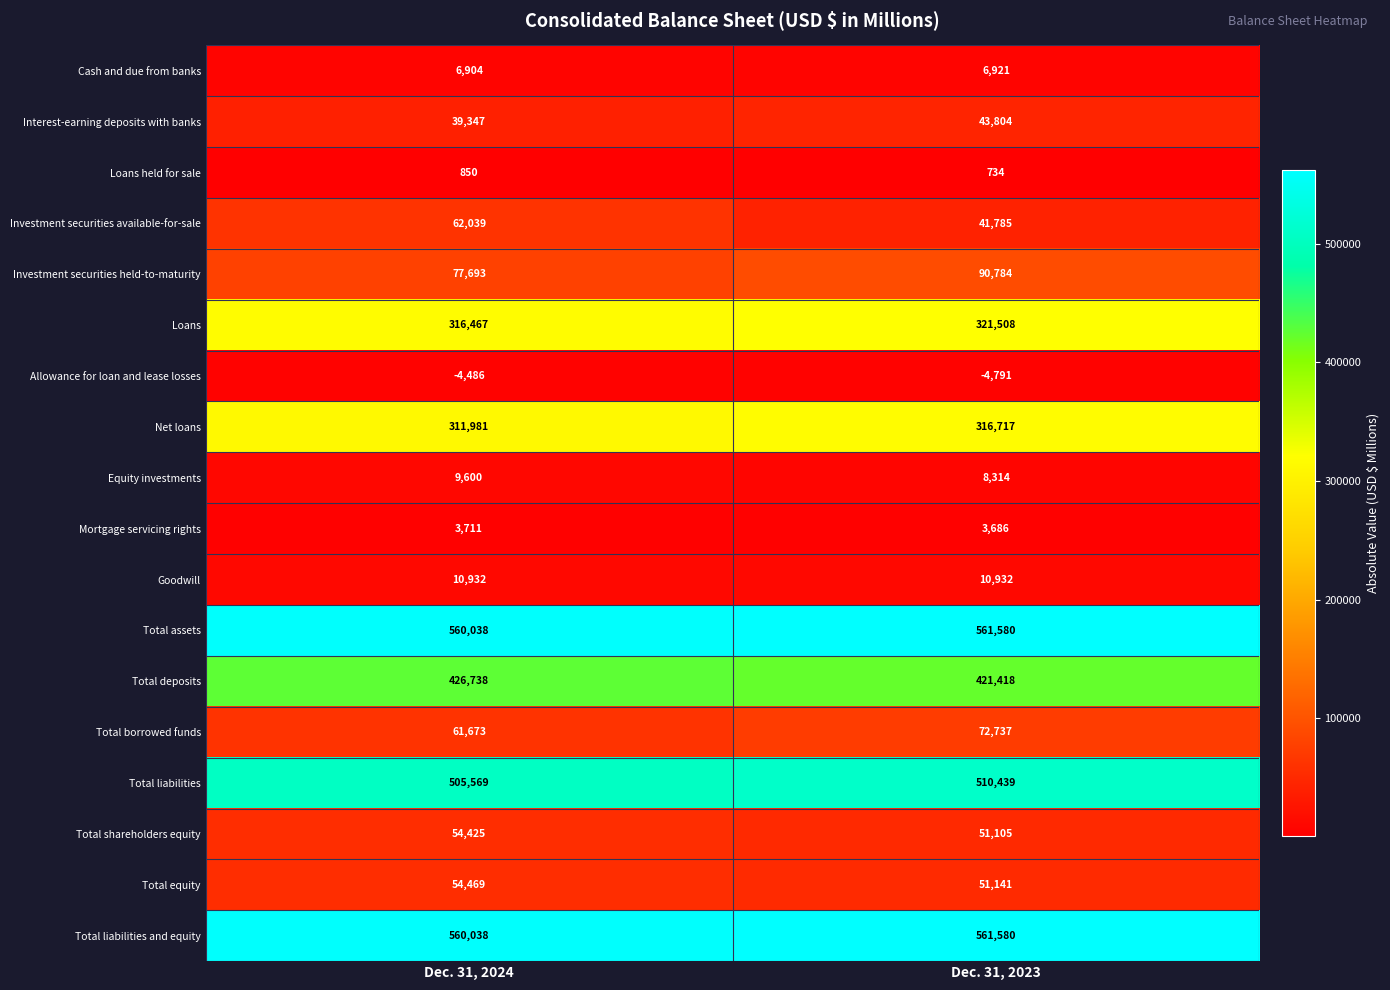

The Total liabilities and equity series shows 561580 at Dec. 31, 2023. True or false?

True